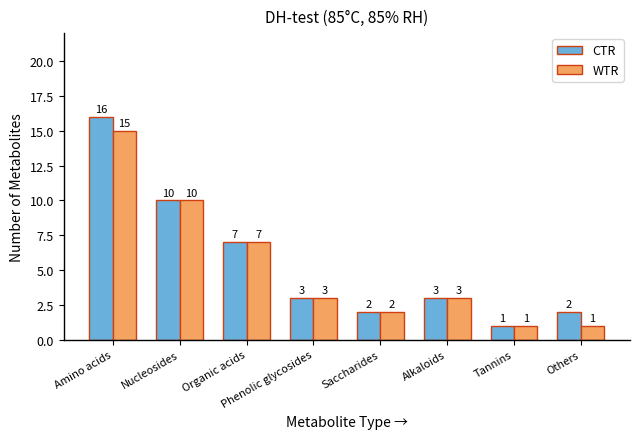

Reading left to right, extract all data points from this chart.

CTR: 16	10	7	3	2	3	1	2
WTR: 15	10	7	3	2	3	1	1